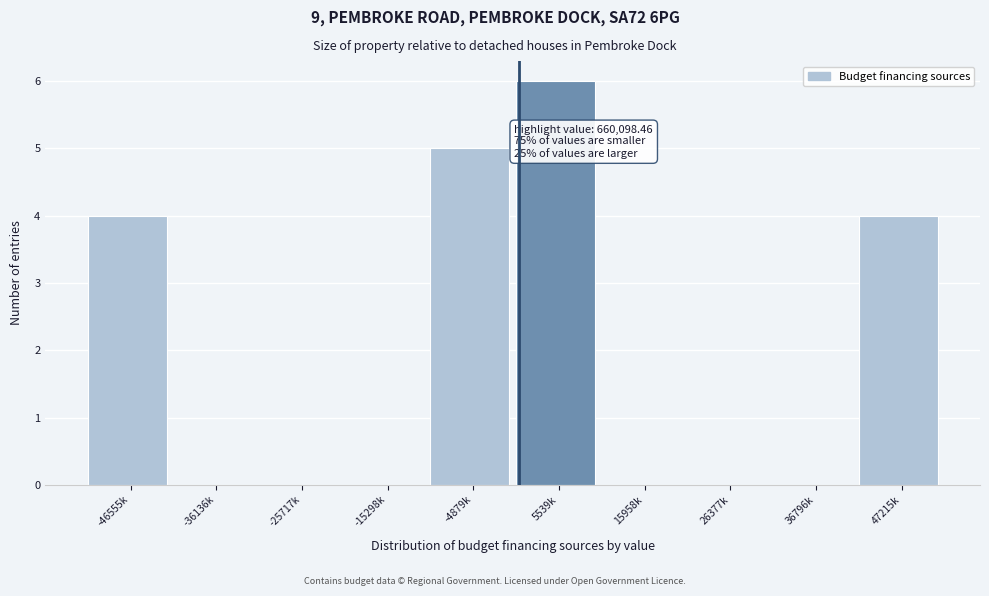

Reading right to left, what are all the values shown in this chart?

47215k=4	36796k=0	26377k=0	15958k=0	5539k=6	-4879k=5	-15298k=0	-25717k=0	-36136k=0	-46555k=4